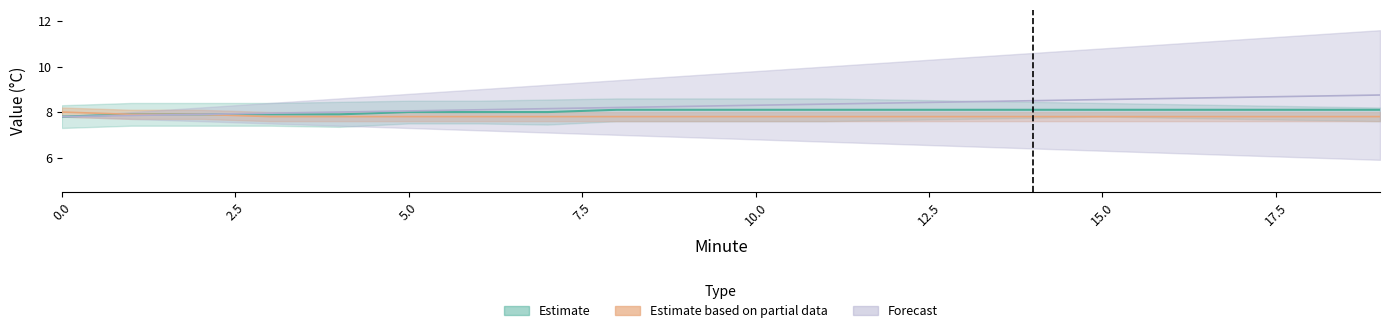

True or false: Estimate has a value of 8.1 at 14.

True